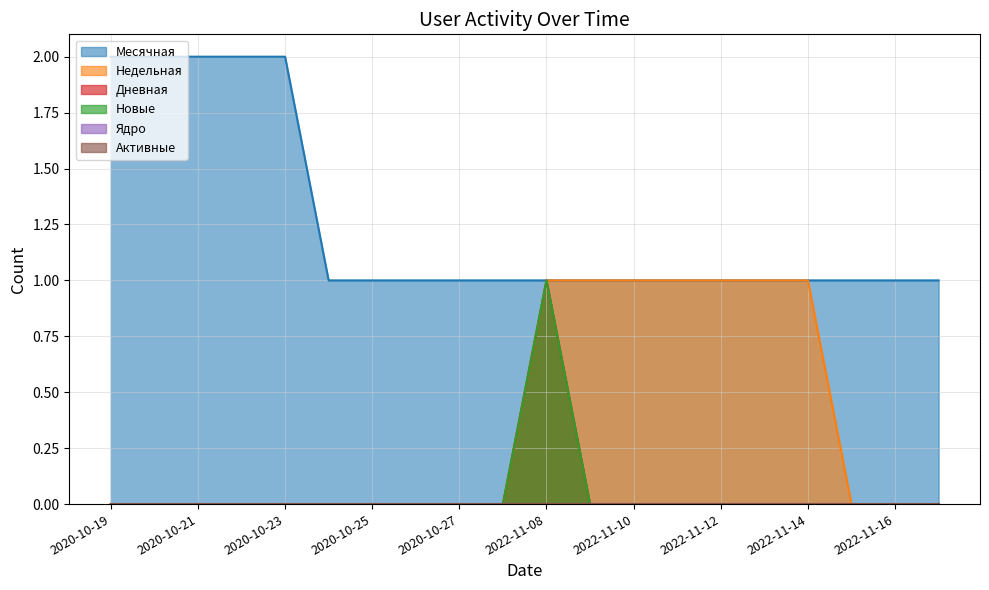

True or false: Недельная and Месячная cross at least once.

False